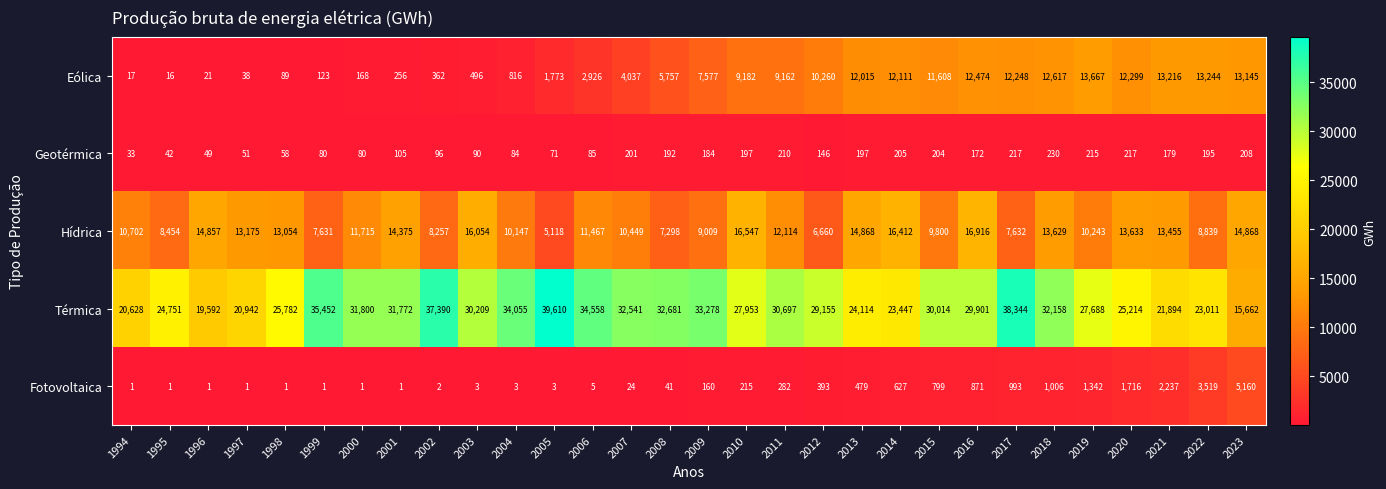

What is the maximum value shown in the chart?

39610